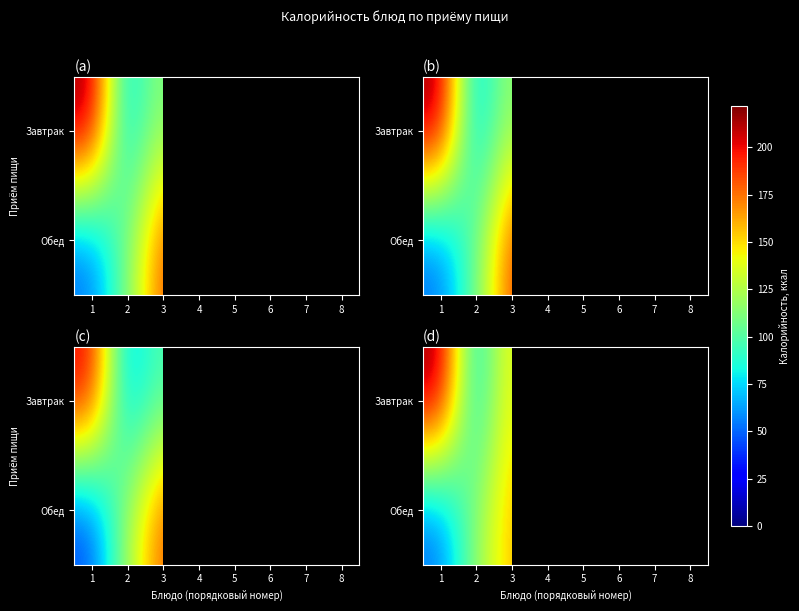

Rank the series by their maximum value, from highest to lowest.

row_0, row_1